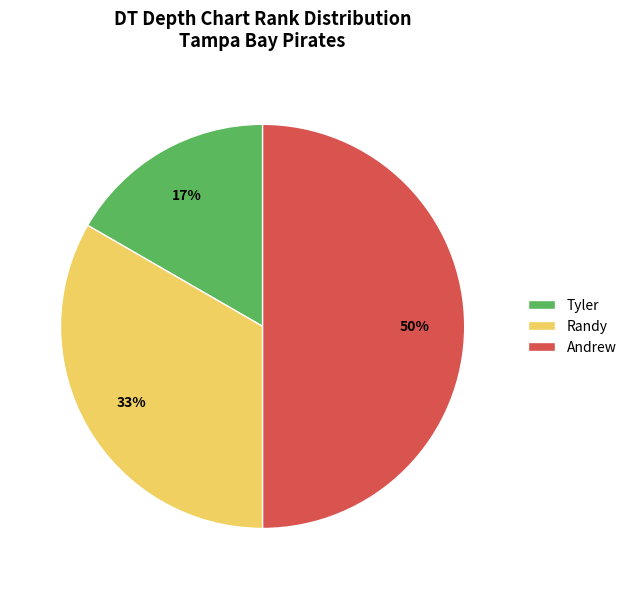

Does Tyler account for over 50% of the chart?

No